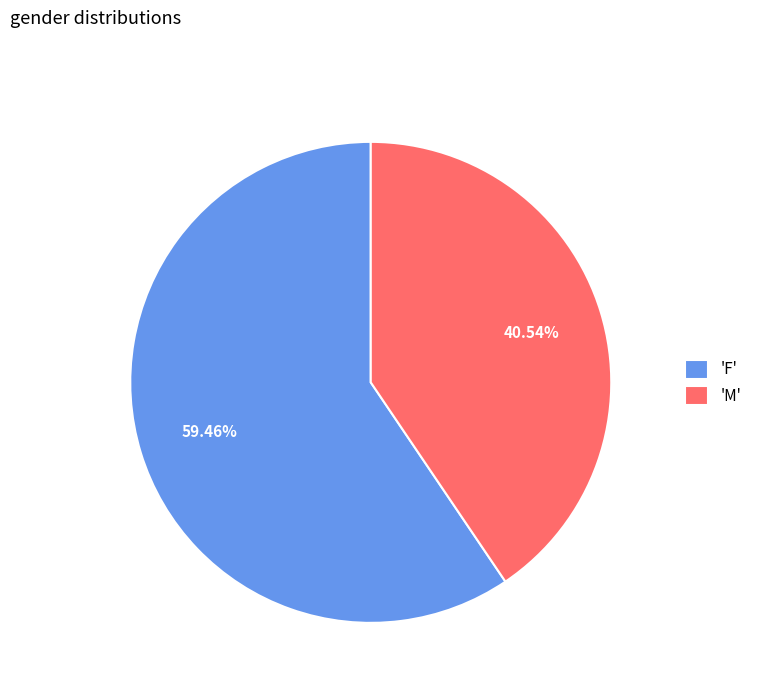

Count the number of slices in the pie.

2